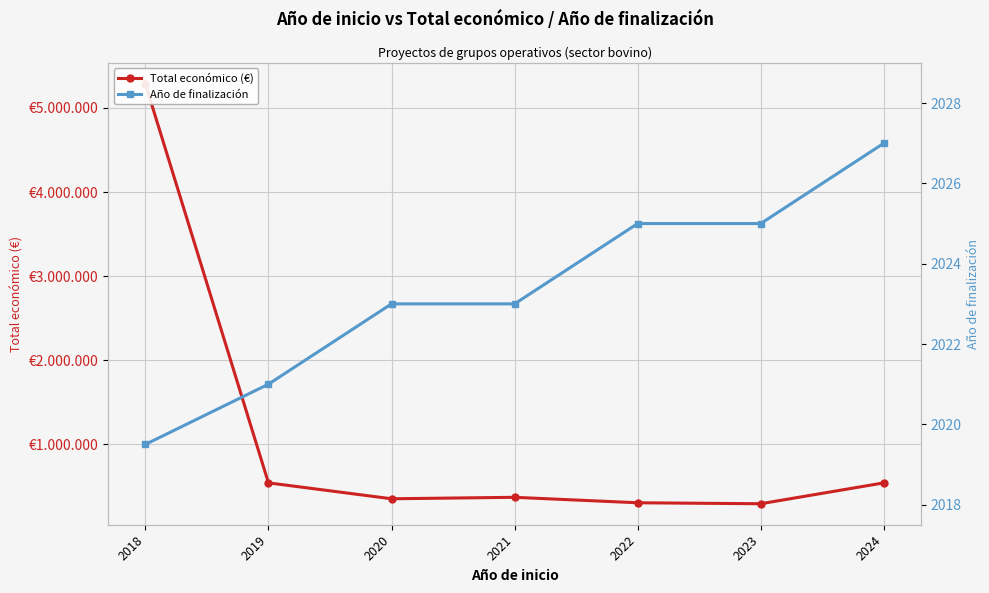

What is the total value across all series at 2023?

291673.7